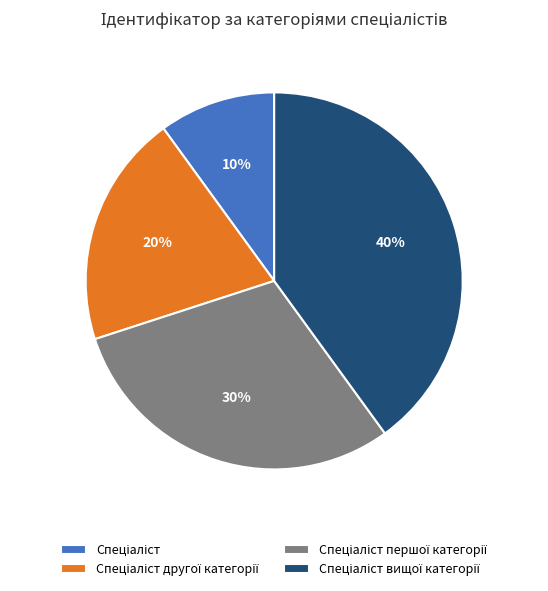

Is there a majority slice in this chart?

No